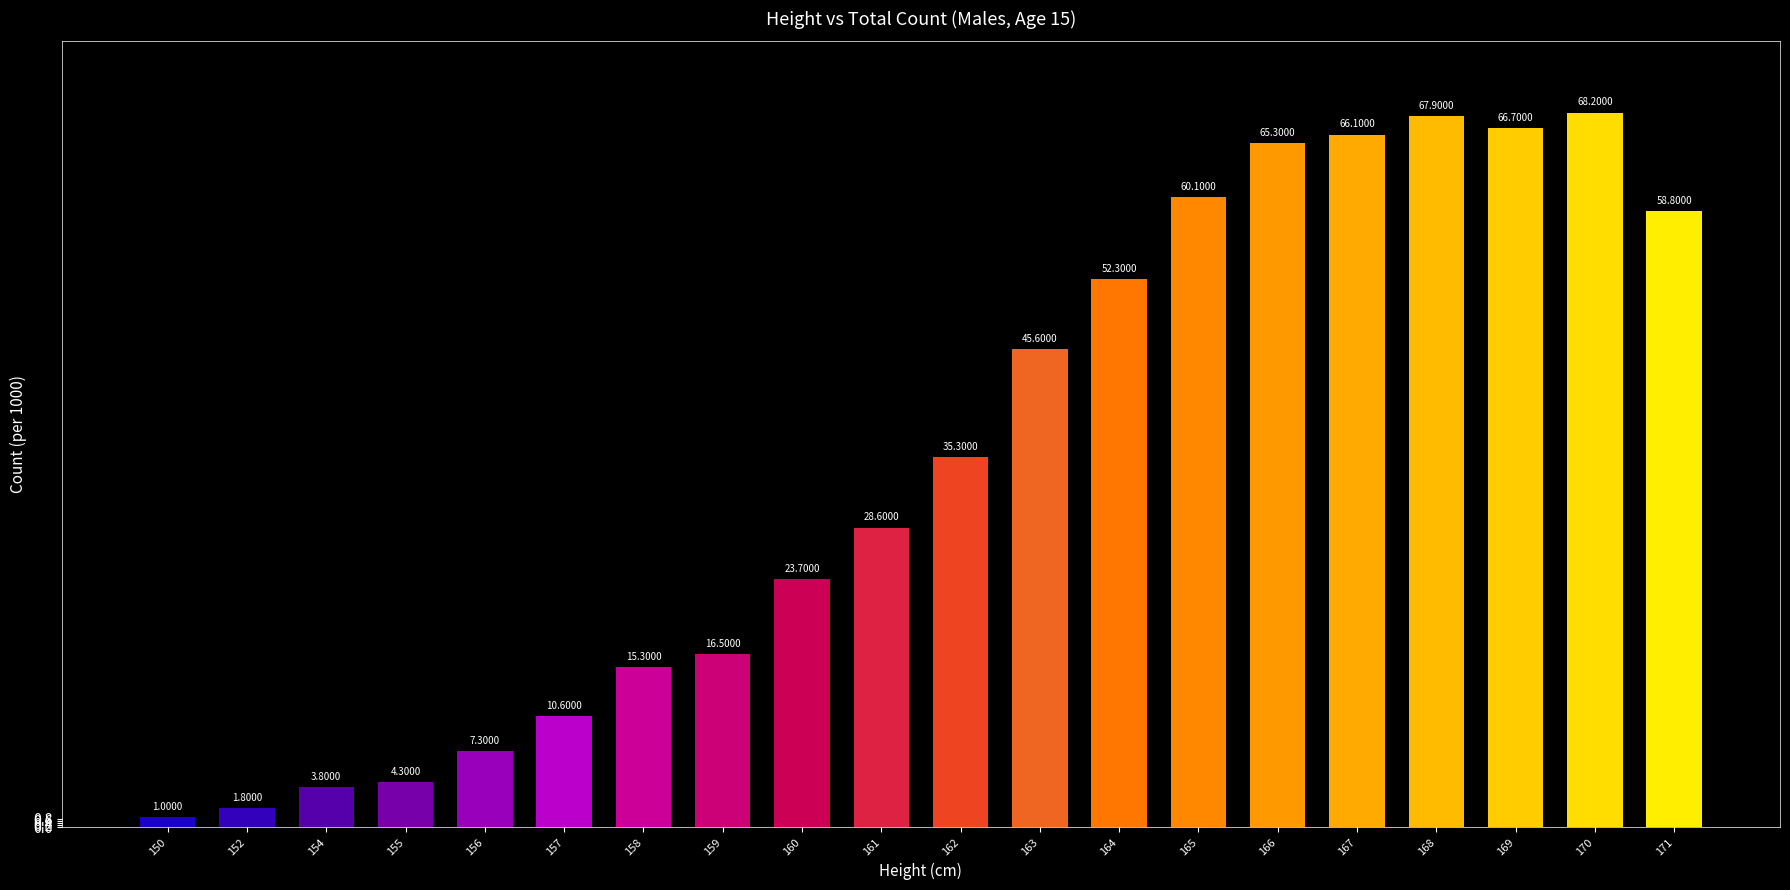

What value does the data have at 162?

35.3